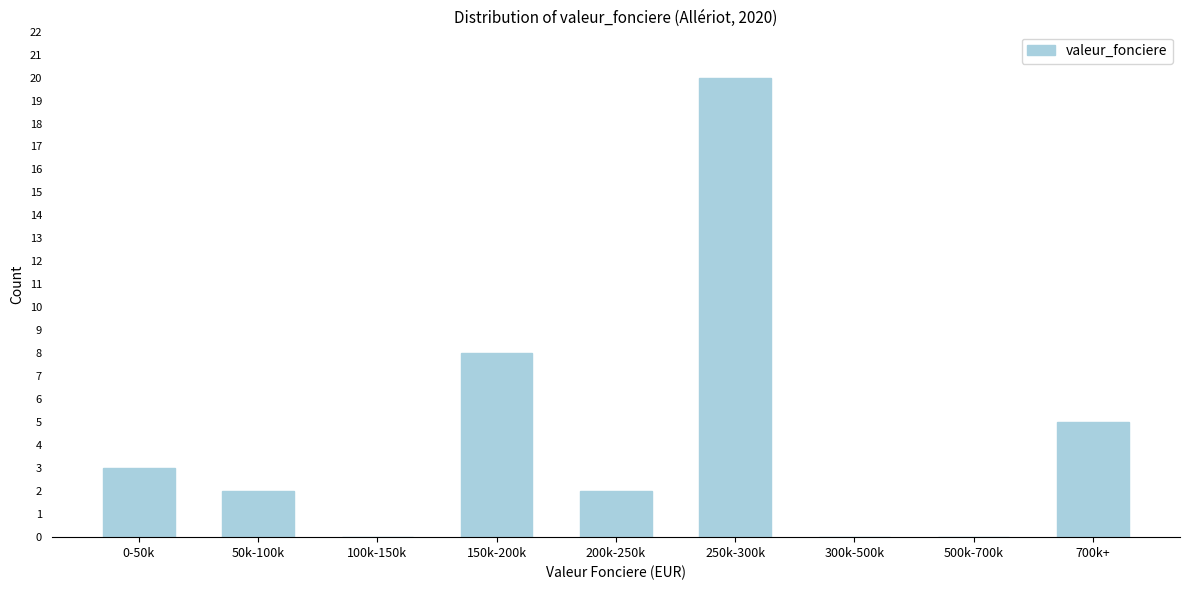

Reading left to right, transcribe all the data shown in this chart.

0-50k=3	50k-100k=2	100k-150k=0	150k-200k=8	200k-250k=2	250k-300k=20	300k-500k=0	500k-700k=0	700k+=5